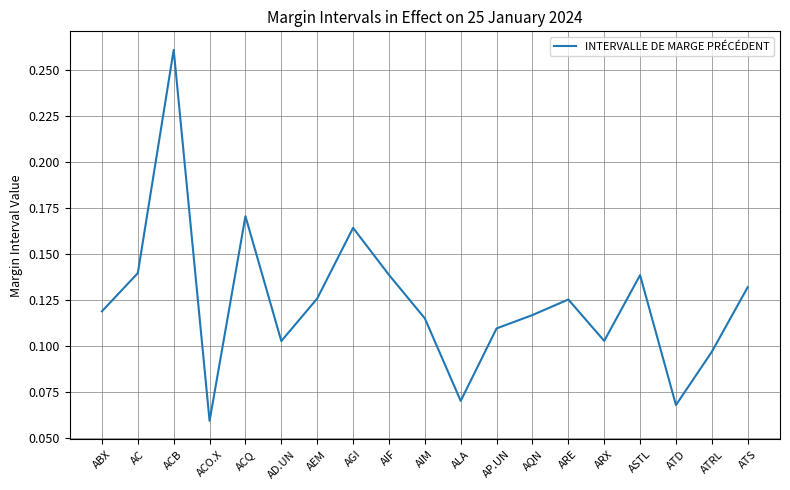

Count the number of data series in this chart.

1